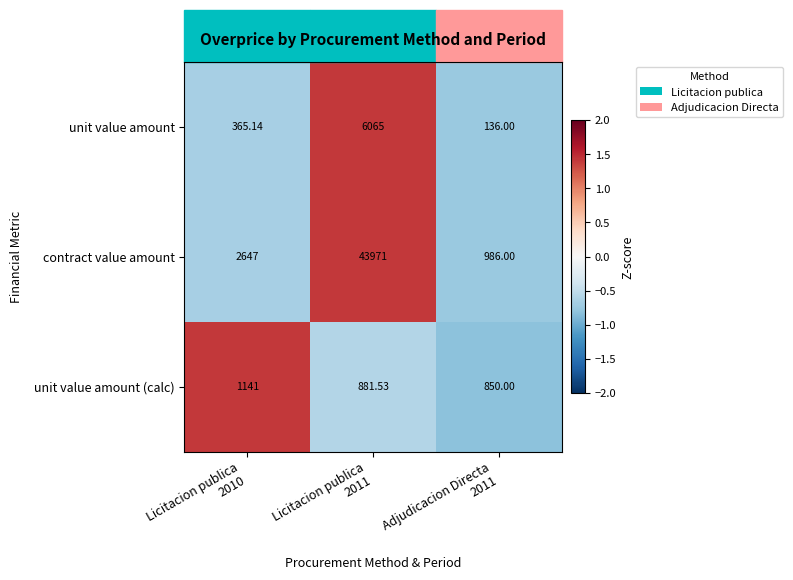

Which series has the largest range (max minus min)?

contract value amount